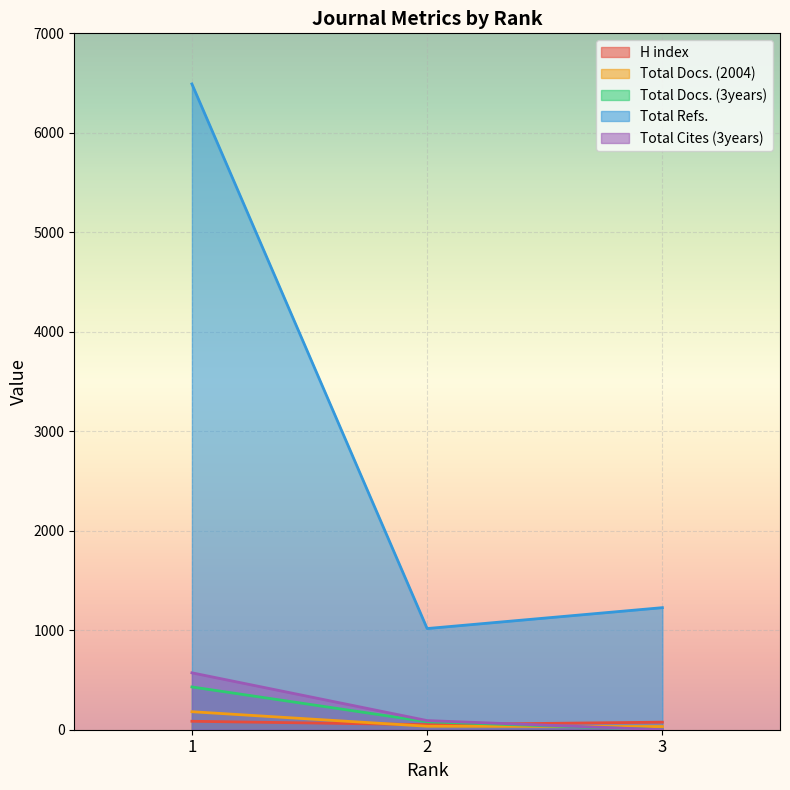

What is the sum of the Total Cites (3years) values at 3 and 2?

92